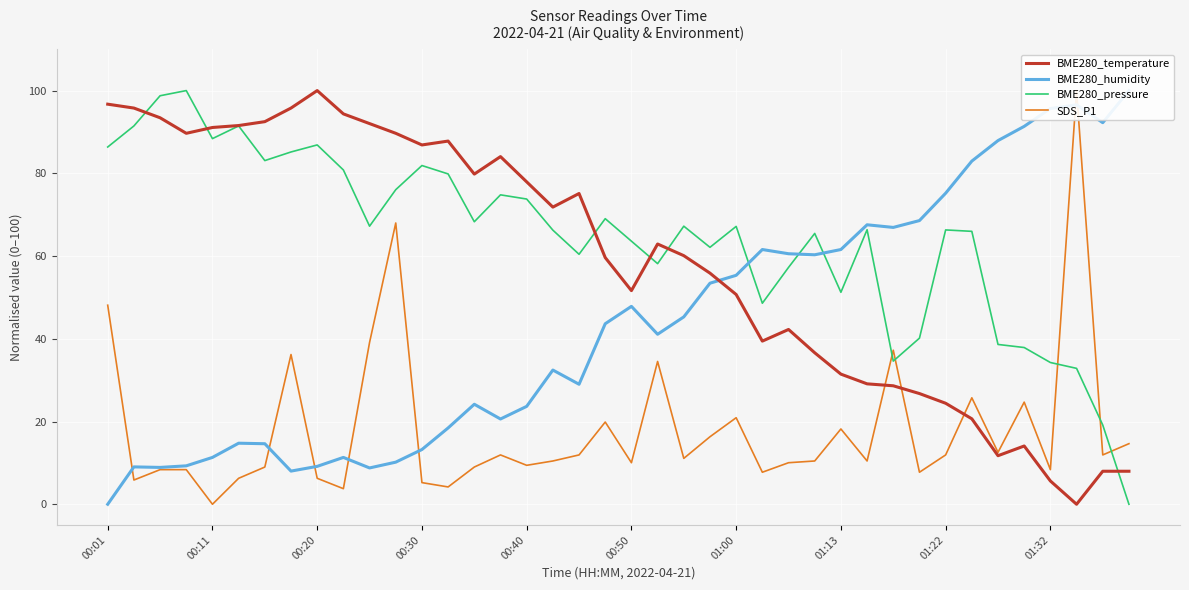

How many lines are shown in the chart?

4